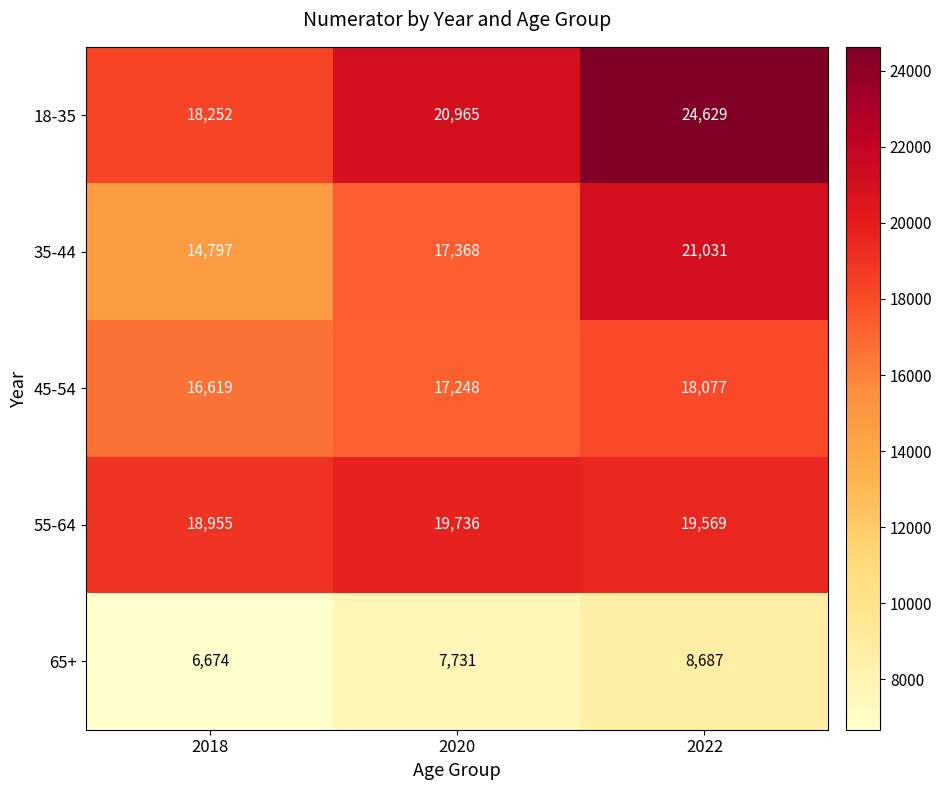

At which category is the sum across all series the highest?

2022